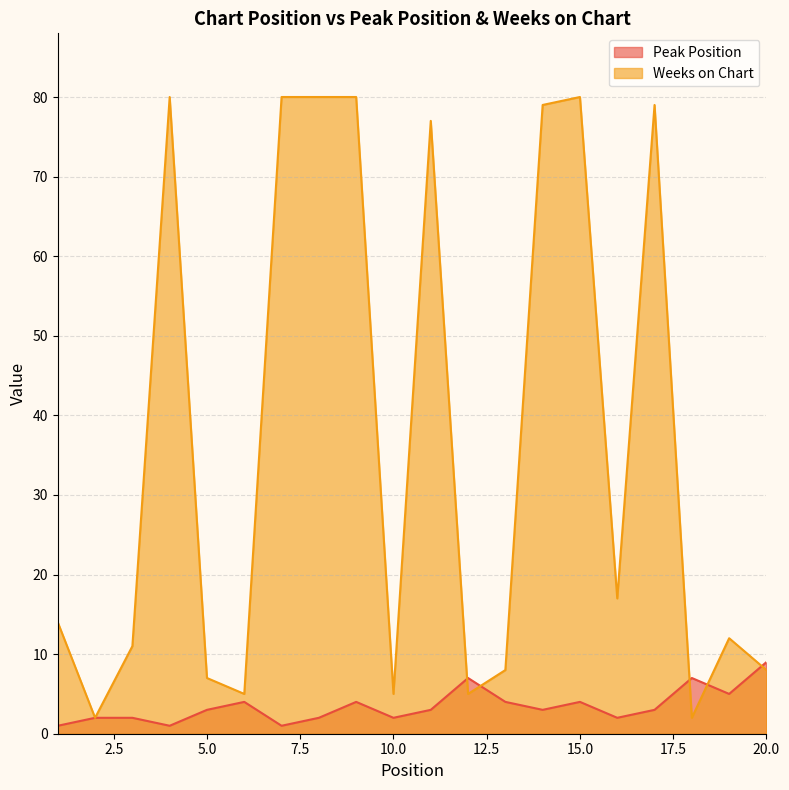

Is it true that Weeks on Chart equals 8 at 12?

False